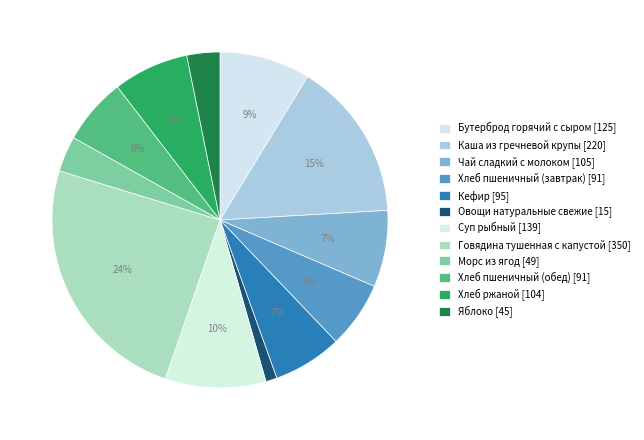

The Бутерброд горячий с сыром slice represents 1% of the pie. True or false?

False